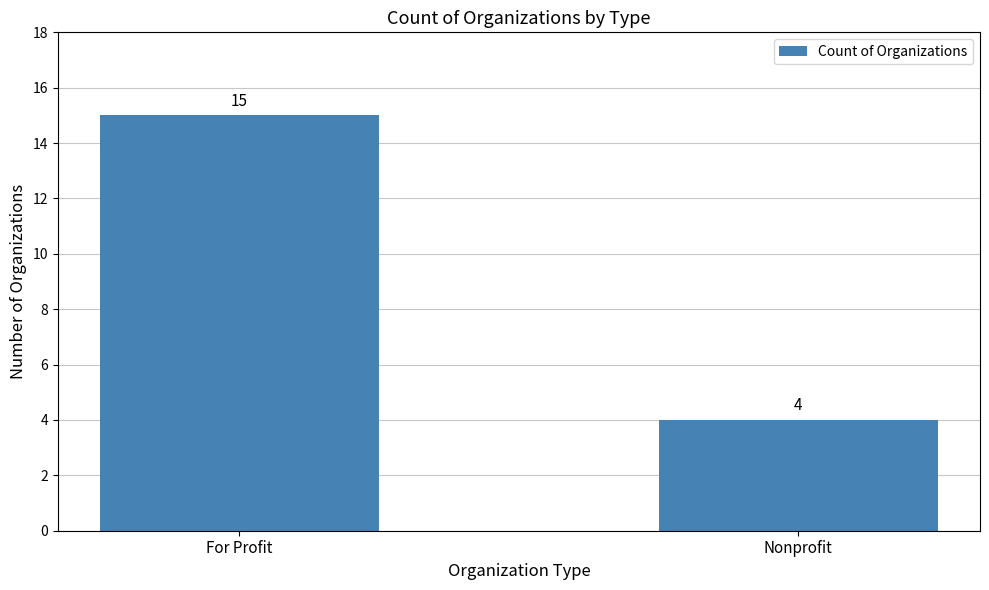

What is the label of the 2nd bar from the left?

Nonprofit